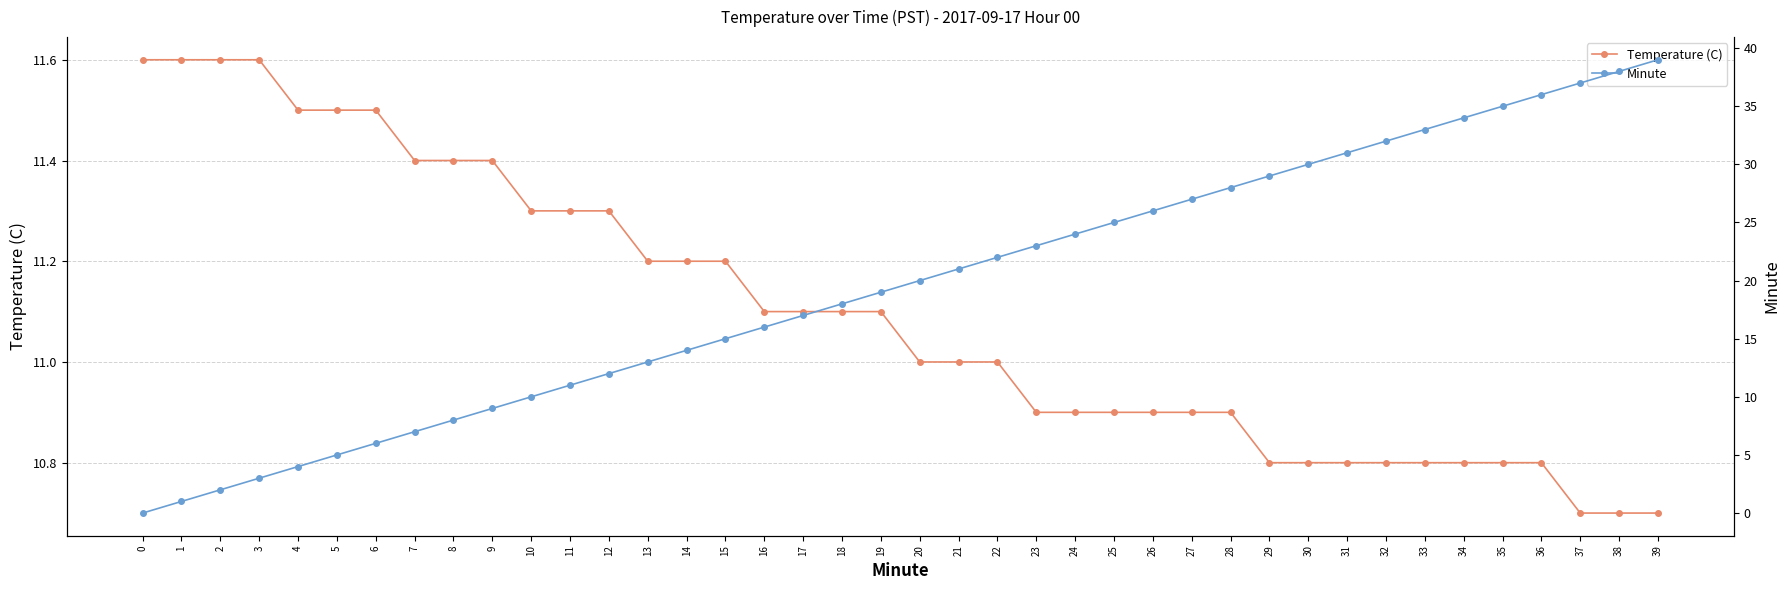

What is the value of the Temperature (C) point at the 34th from the left?

10.8